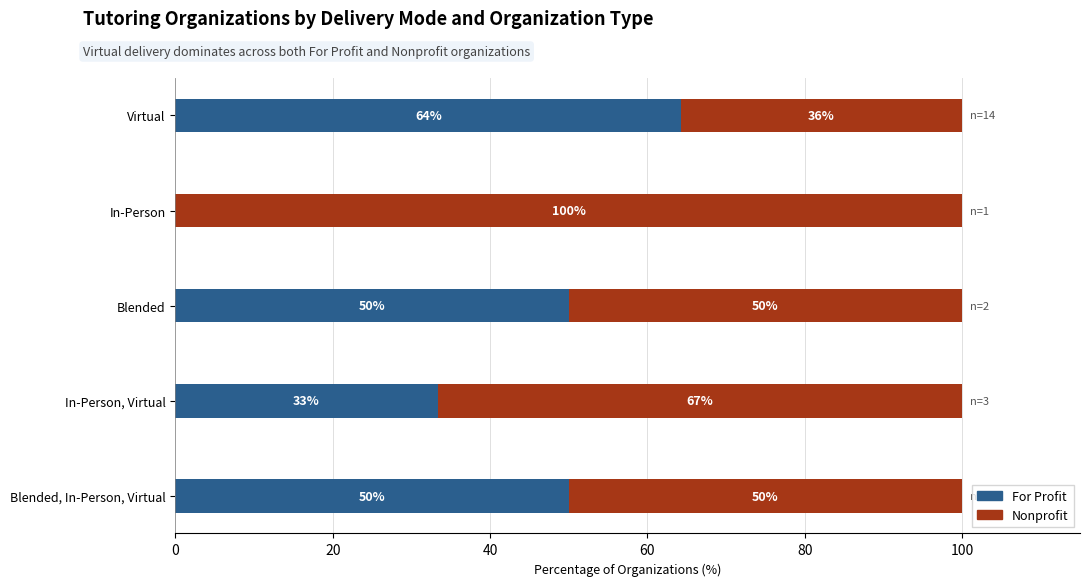

What value does the For Profit series have at Virtual?

64.3